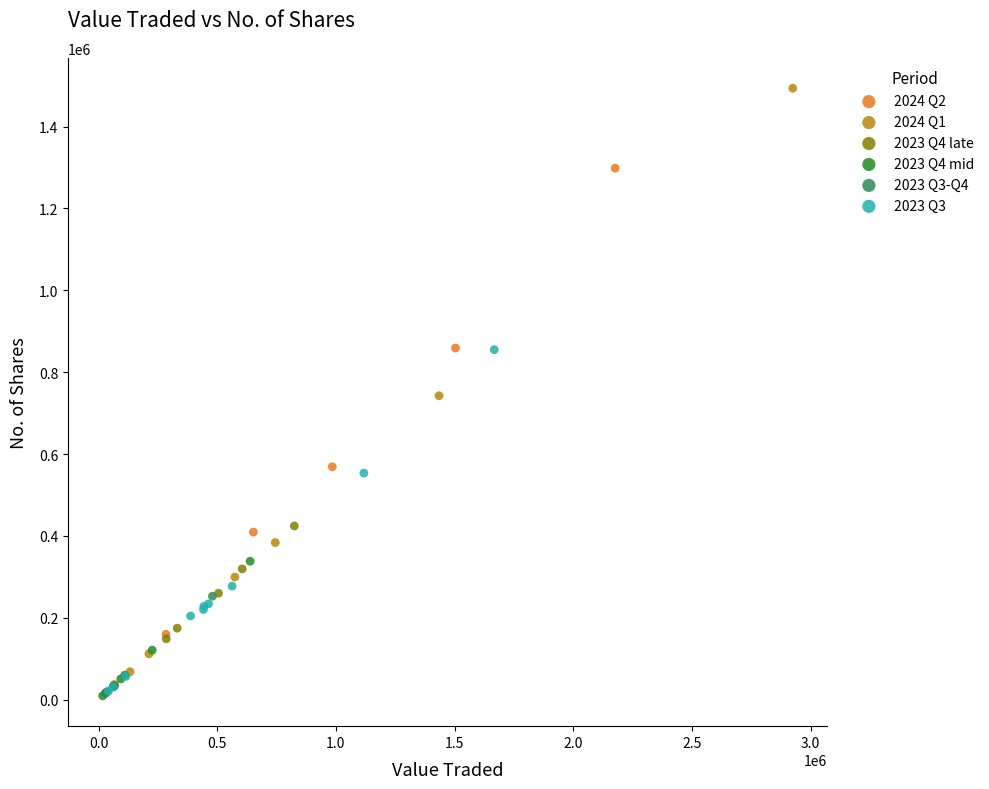

Which series reaches the maximum Y coordinate?

2024 Q1